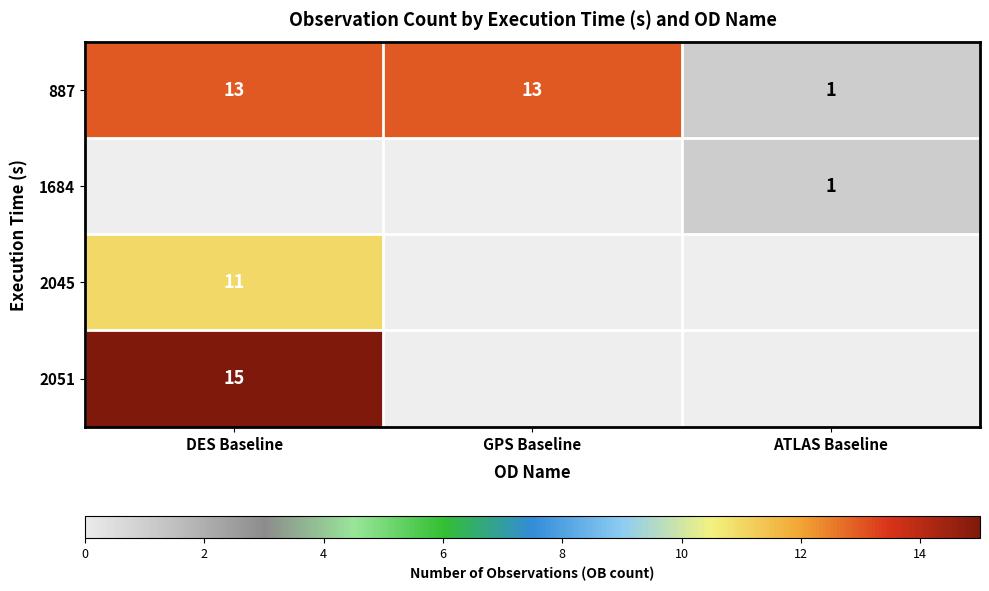

Which label corresponds to the smallest value in the chart?

ATLAS Baseline